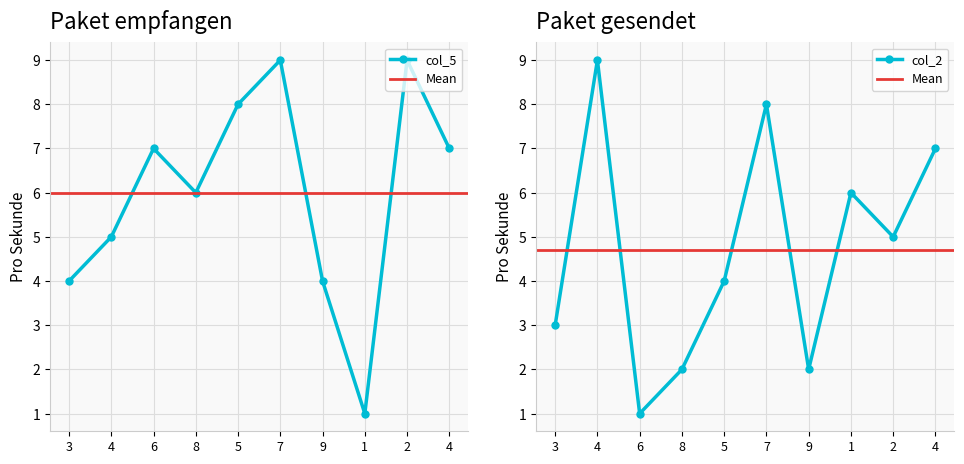

What is the sum of the col_5 values at 3 and 7?

13